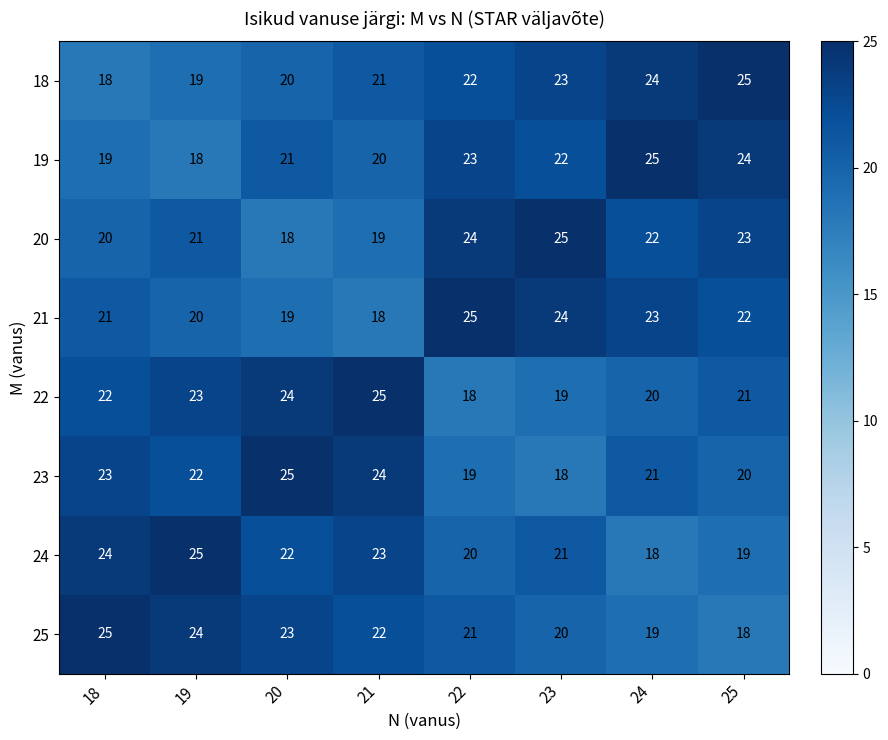

At how many categories does at least one series exceed 19?

8